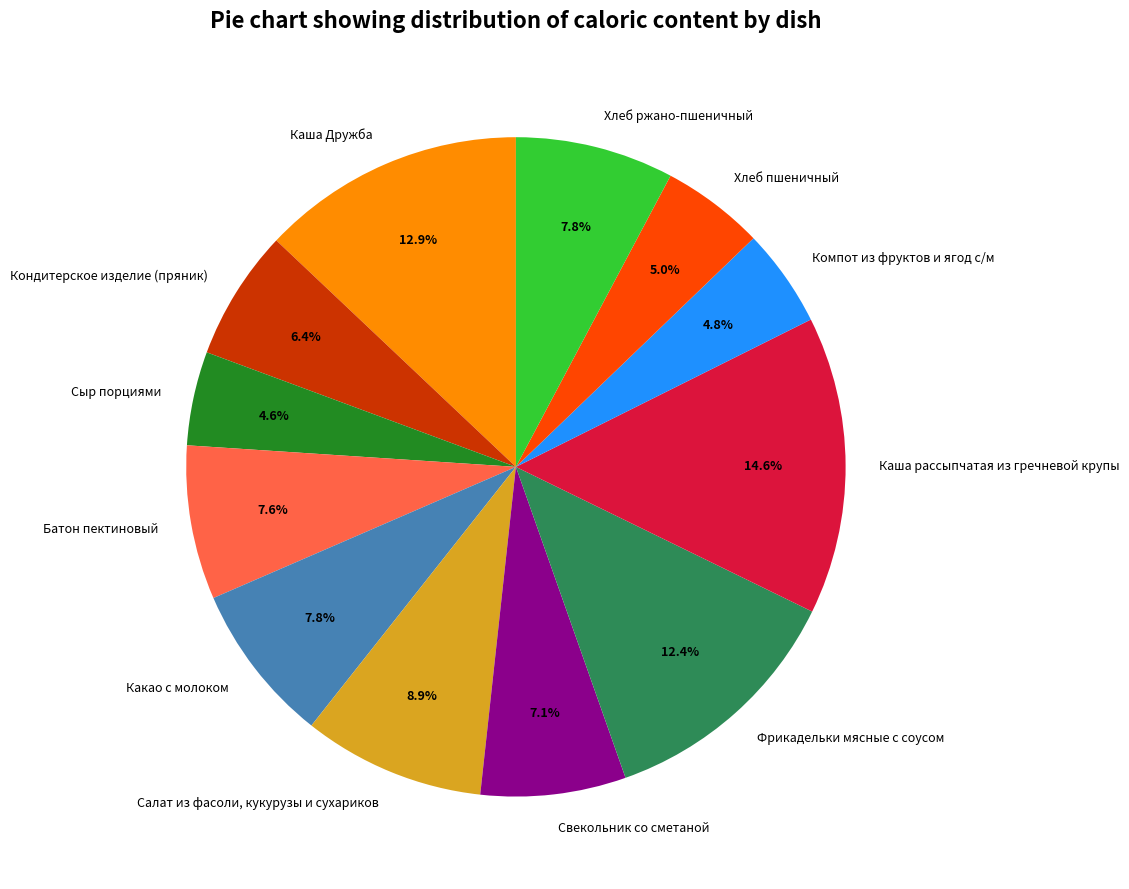

What is the largest slice in the pie chart?

Каша рассыпчатая из гречневой крупы